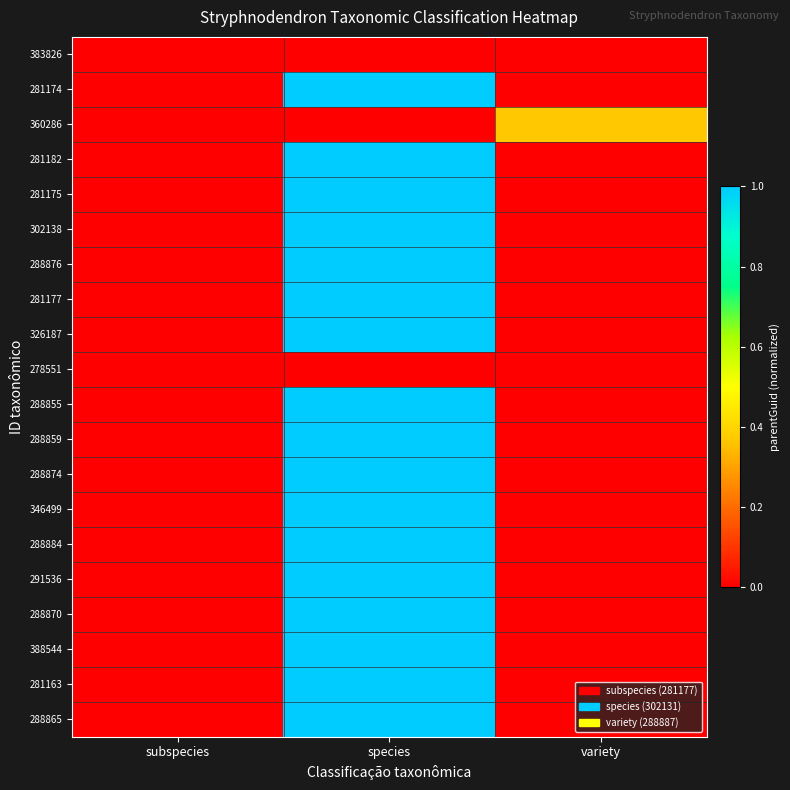

Count the number of categories in the chart.

3